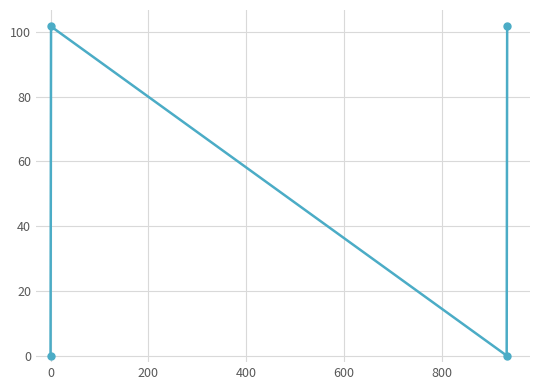

How many points are lower than both their immediate neighbors (excluding endpoints)?

1